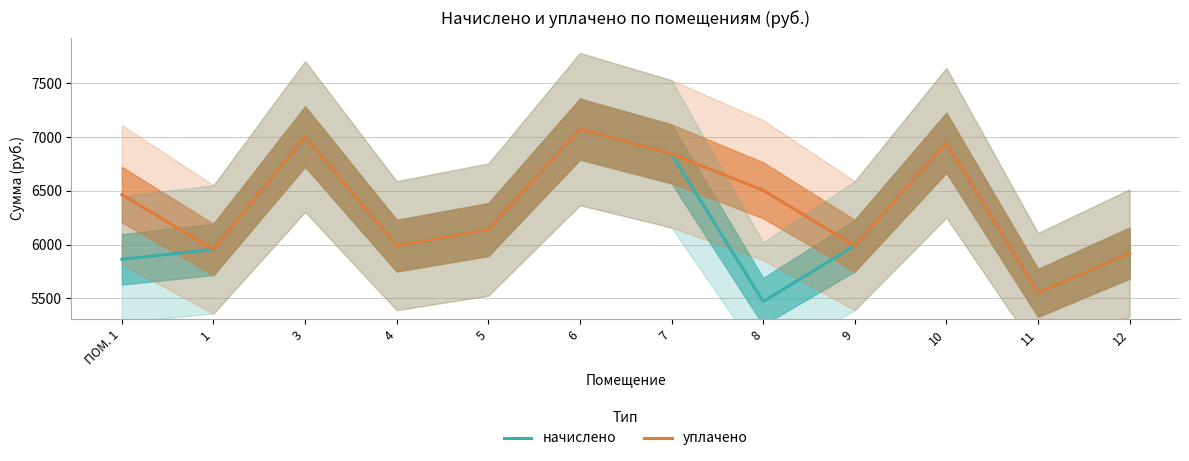

At which category does the chart reach its peak across all series?

6